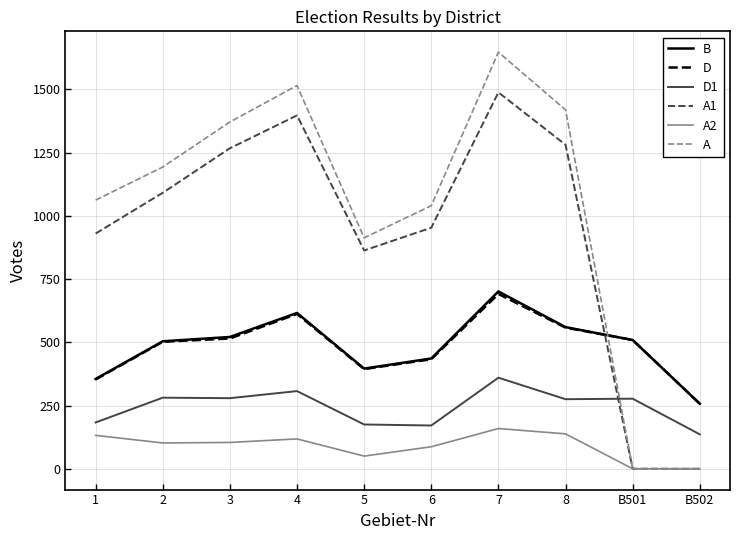

True or false: A has more than 0 interior local peaks.

True